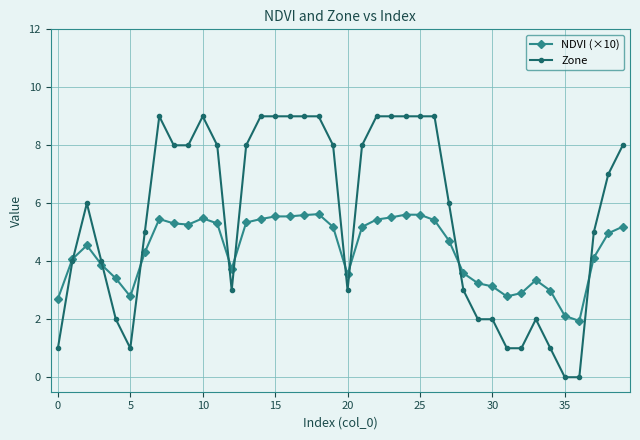

True or false: NDVI (×10) has more than 0 points higher than both neighbors.

True